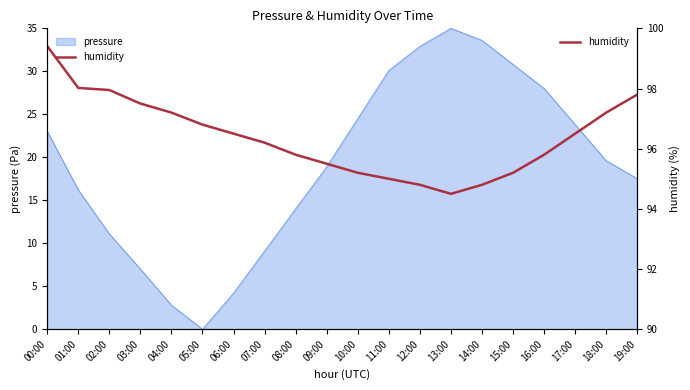

What position from the right is 14:00?

6